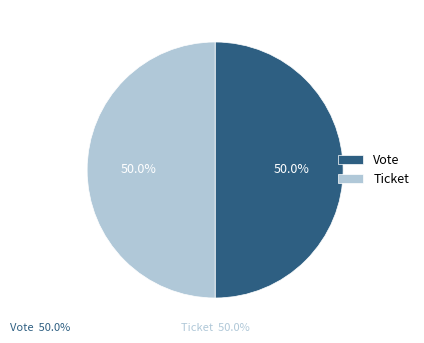

Combined, do Ticket and Vote account for over 50%?

Yes